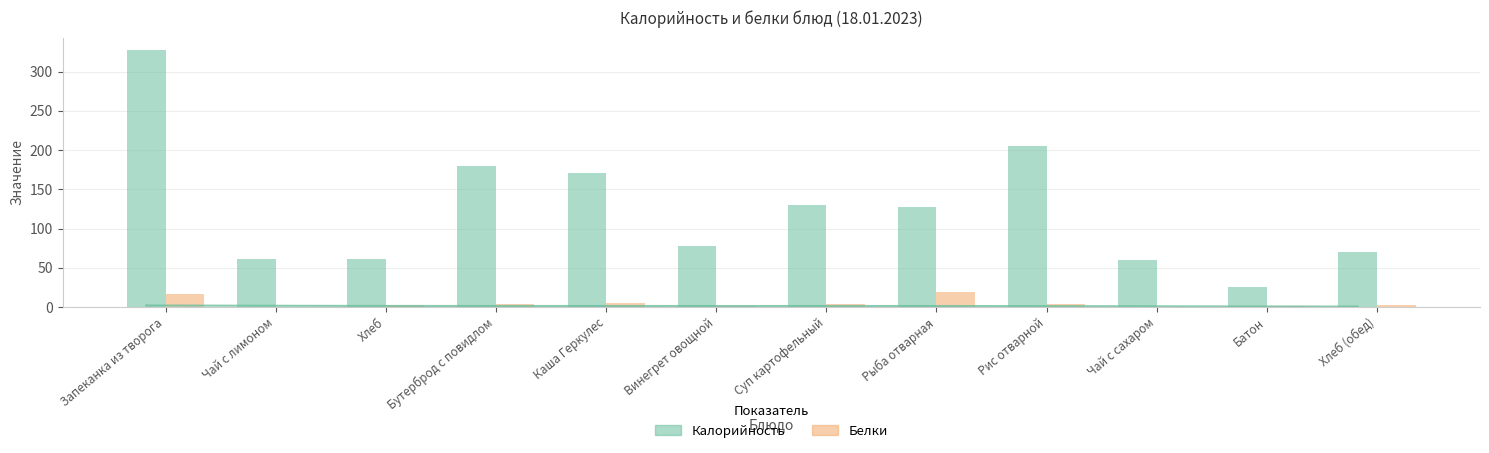

Is it true that Белки equals 1 at Хлеб?

False